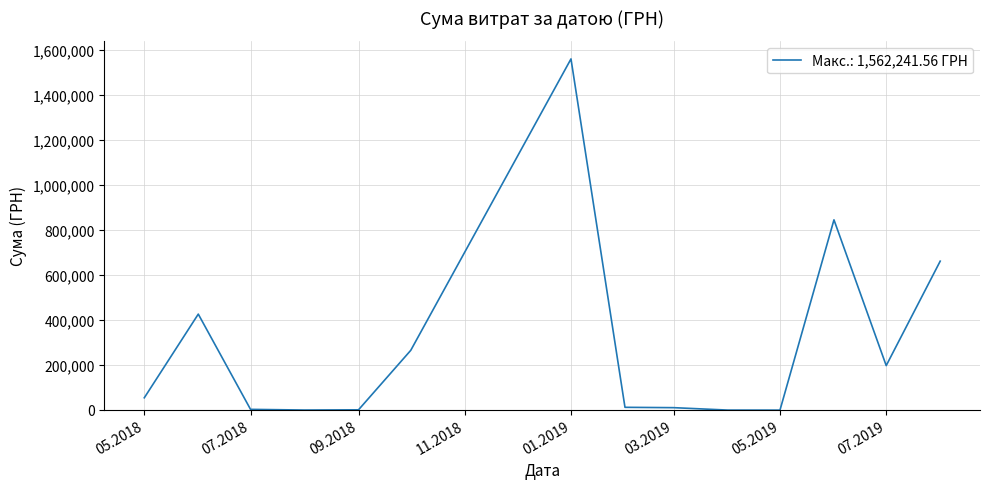

What is the difference between the maximum and minimum values?

1560962.3